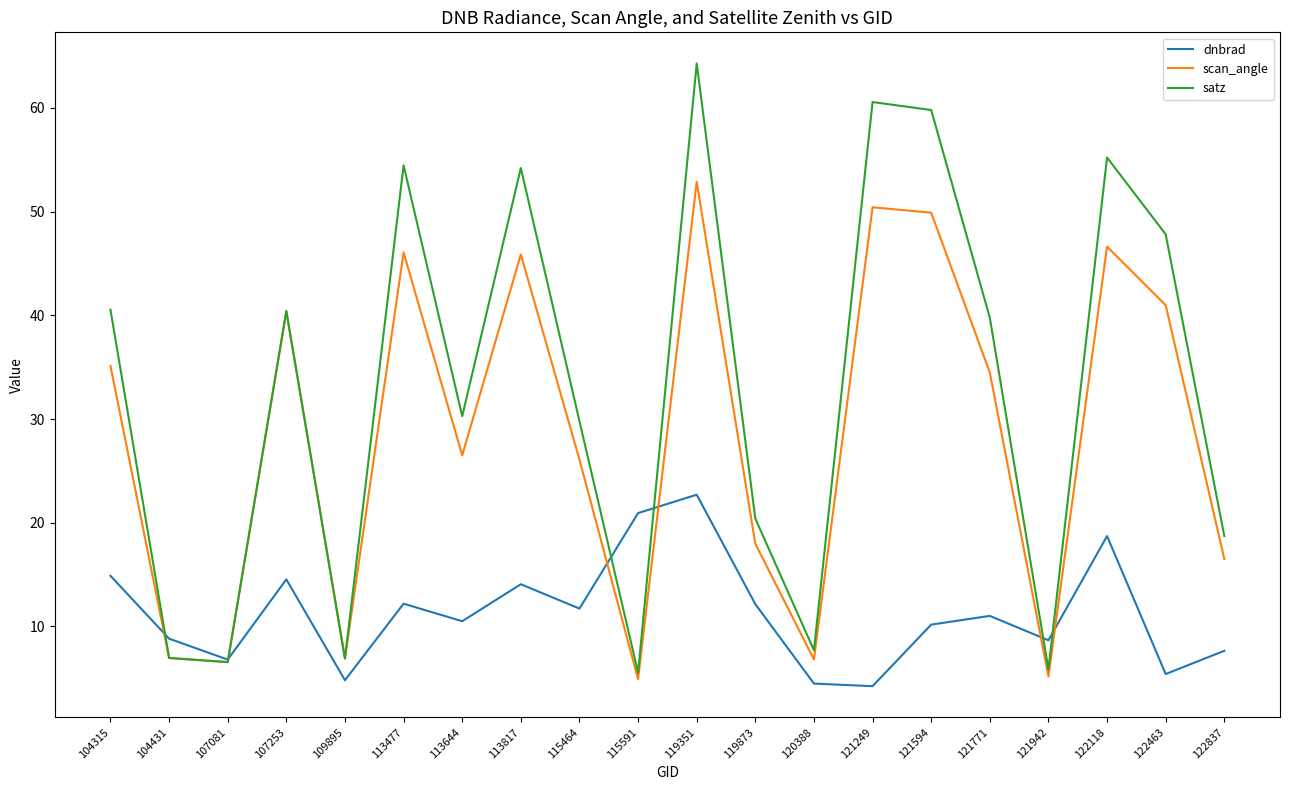

What is the difference between the maximum and minimum values in the dnbrad series?

18.5